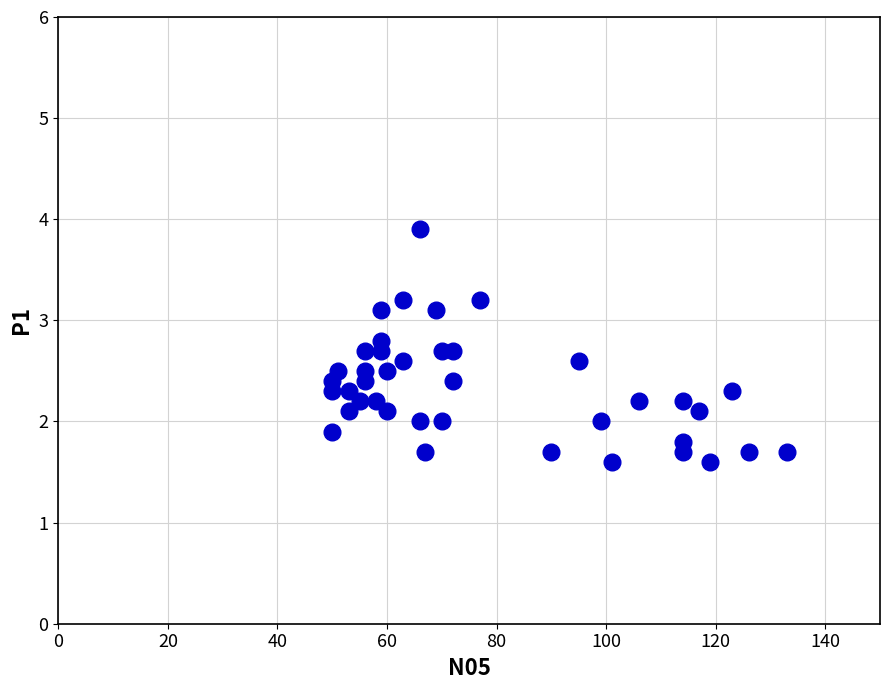

What is the range of Y values (max minus min)?

2.3